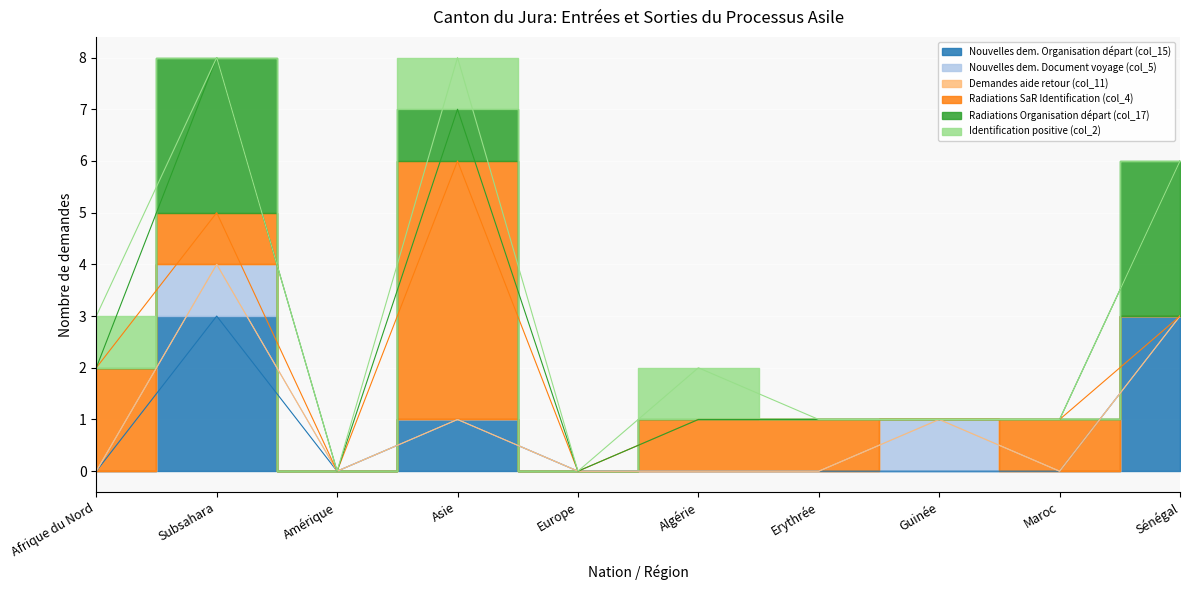

At which category is the sum across all series the highest?

Subsahara